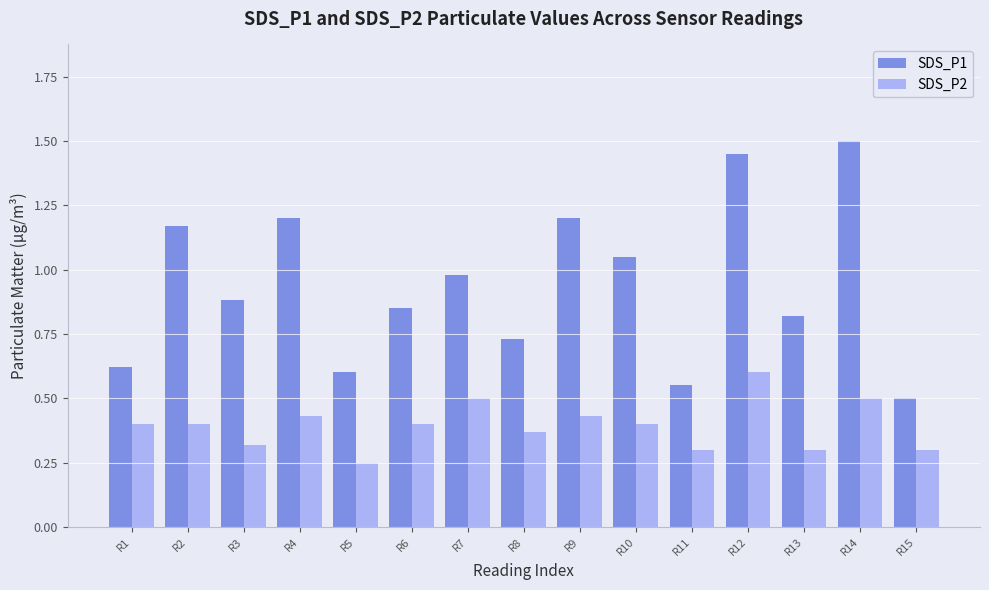

Between R4 and R15, which series saw the biggest shift?

SDS_P1